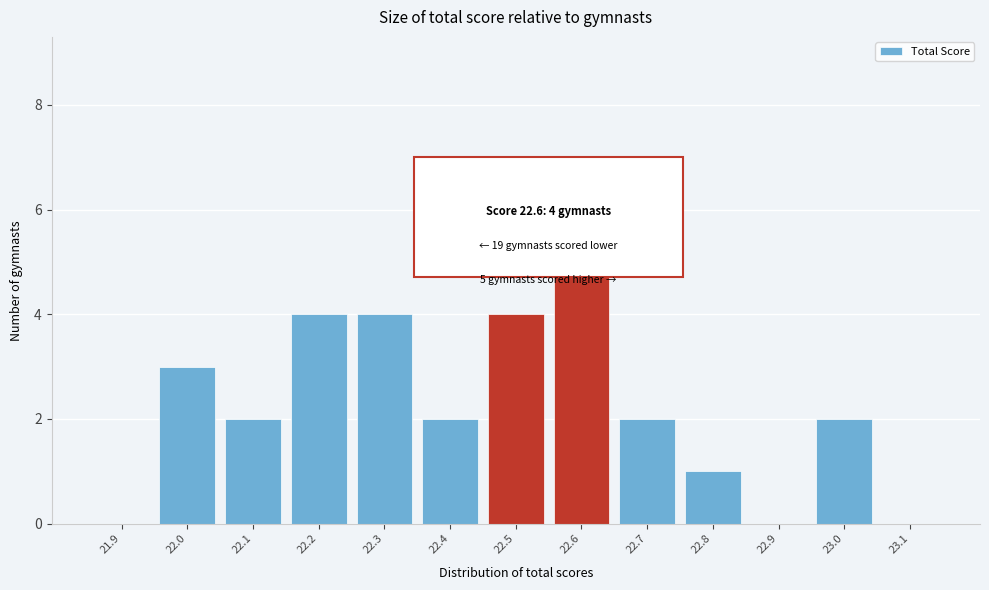

Reading left to right, what are all the values shown in this chart?

21.9=0	22.0=3	22.1=2	22.2=4	22.3=4	22.4=2	22.5=4	22.6=6	22.7=2	22.8=1	22.9=0	23.0=2	23.1=0